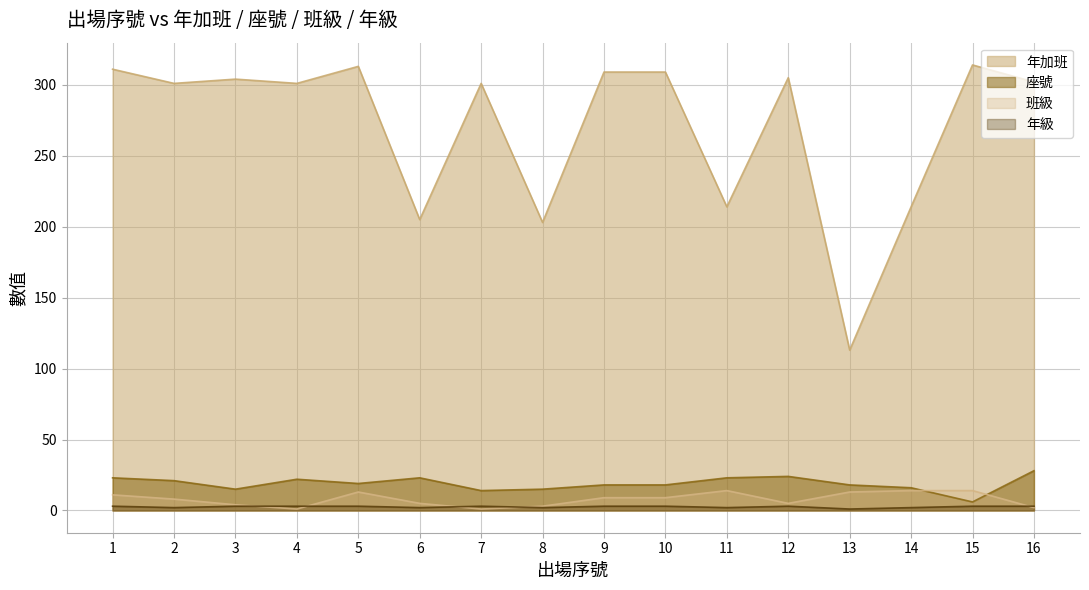

Reading right to left, what are all the values shown in this chart?

年加班: 16=302	15=314	14=214	13=113	12=305	11=214	10=309	9=309	8=203	7=301	6=205	5=313	4=301	3=304	2=301	1=311
座號: 16=28	15=6	14=16	13=18	12=24	11=23	10=18	9=18	8=15	7=14	6=23	5=19	4=22	3=15	2=21	1=23
班級: 16=2	15=14	14=14	13=13	12=5	11=14	10=9	9=9	8=3	7=1	6=5	5=13	4=1	3=4	2=8	1=11
年級: 16=3	15=3	14=2	13=1	12=3	11=2	10=3	9=3	8=2	7=3	6=2	5=3	4=3	3=3	2=2	1=3